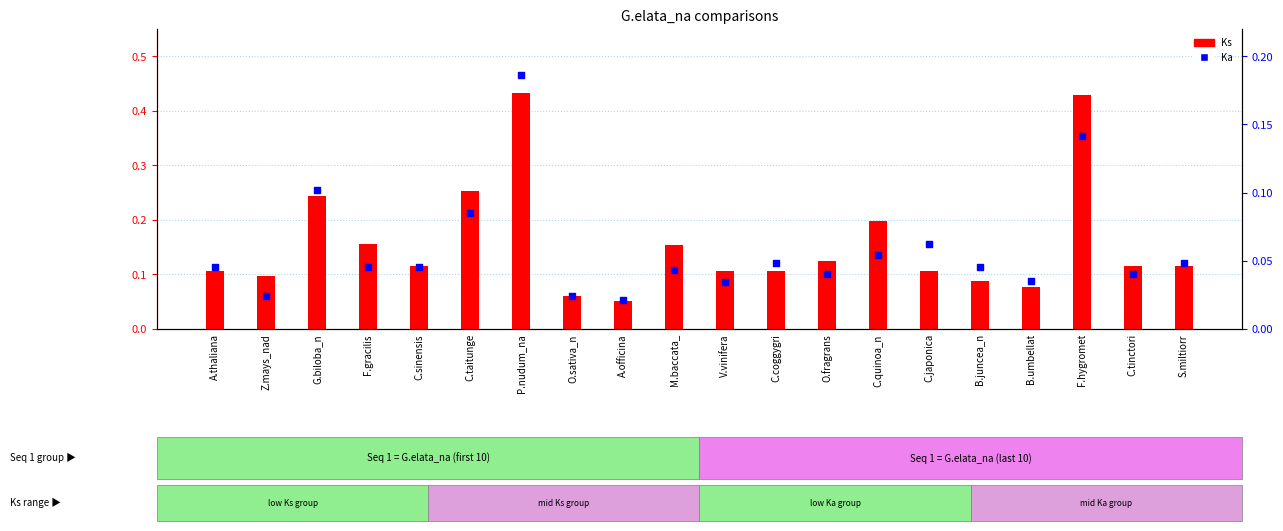

What is the total value across all series at C.coggygri?

0.2